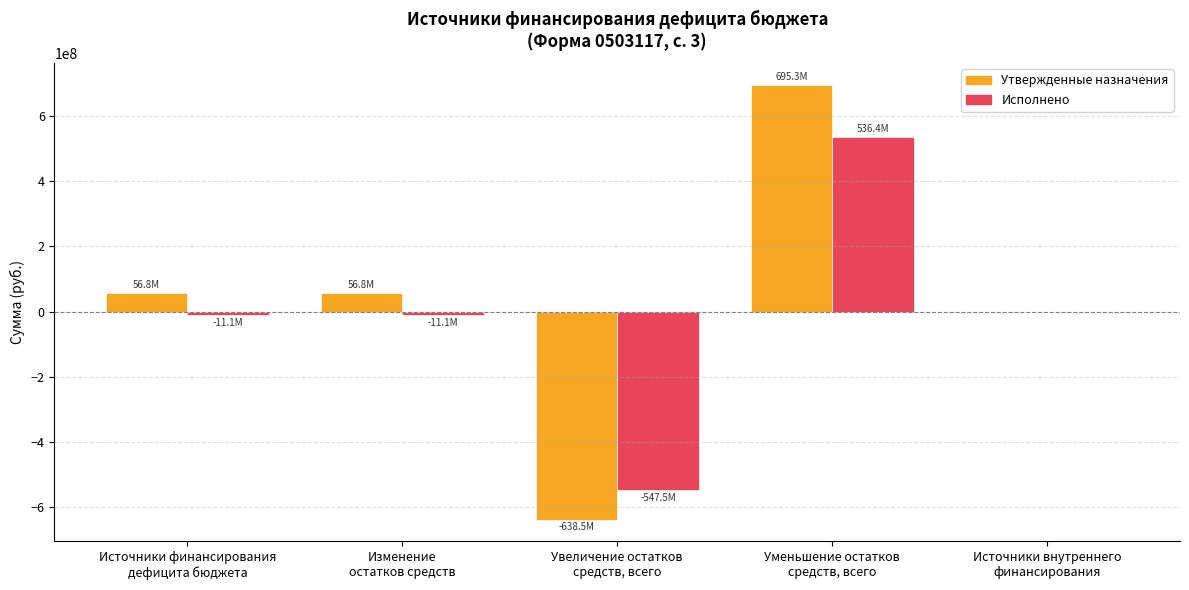

What is the maximum value for Утвержденные назначения?

695278946.3